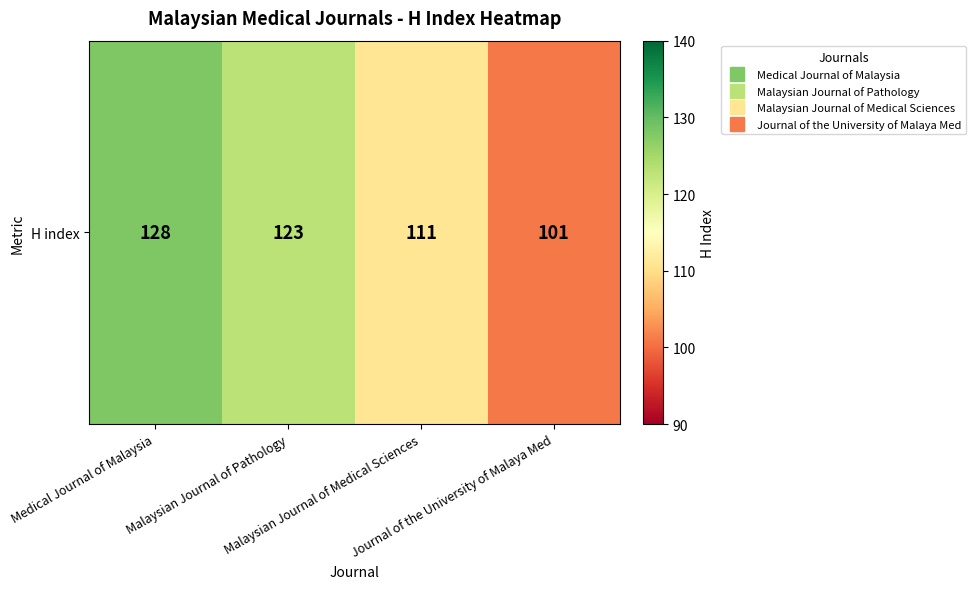

Reading left to right, list all the values displayed in this chart.

Medical Journal of Malaysia=128	Malaysian Journal of Pathology=123	Malaysian Journal of Medical Sciences=111	Journal of the University of Malaya Med=101